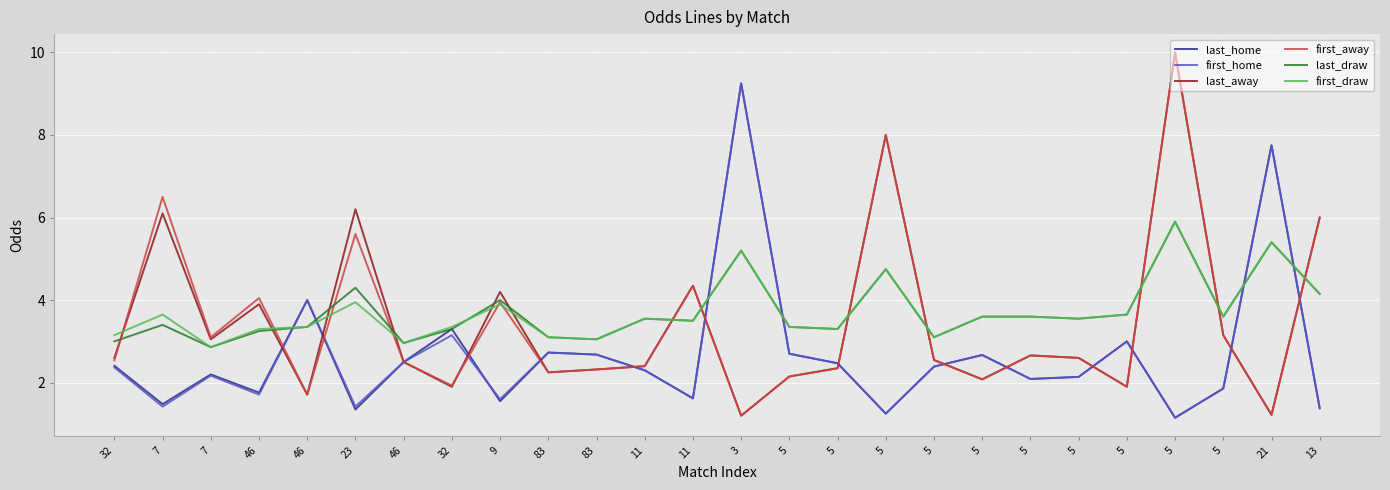

What are all the series names shown in the legend?

last_home, first_home, last_away, first_away, last_draw, first_draw